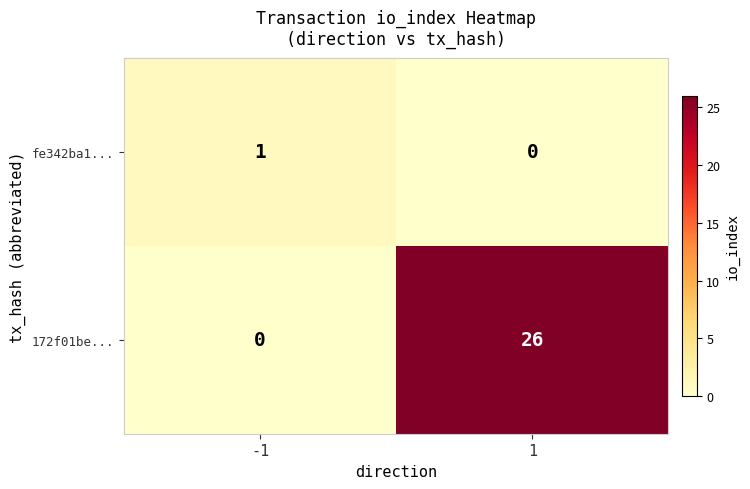

True or false: 172f01be... has a value of 11 at -1.

False